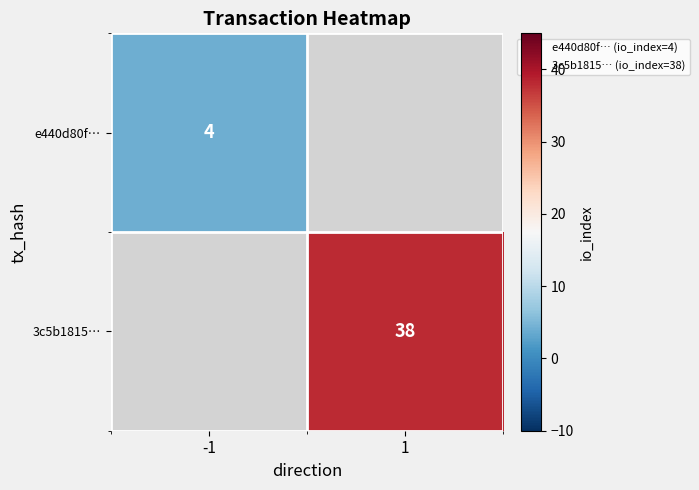

Is it true that e440d80f… equals 4.0 at -1?

True